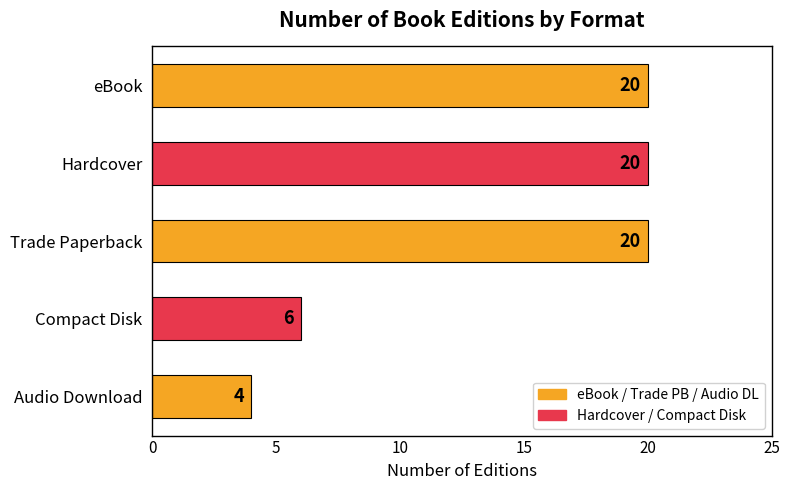

How many values are between 6 and 20?

4